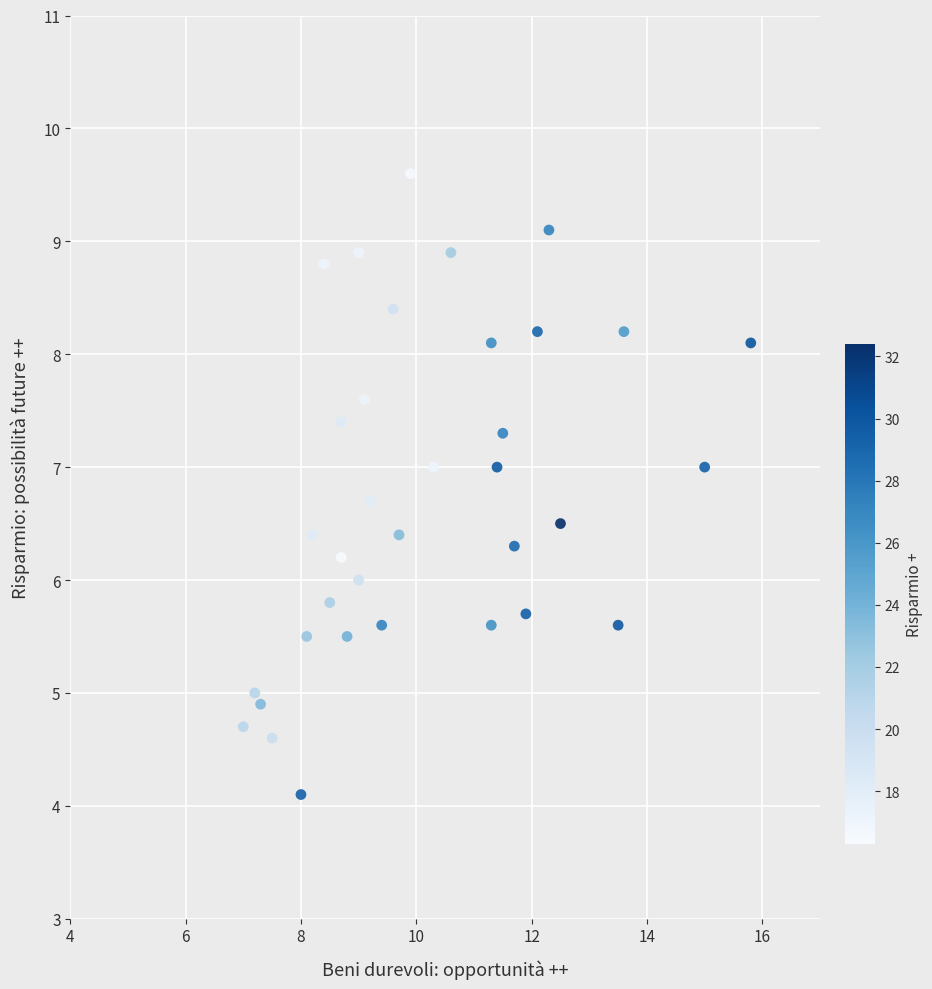

What is the range of Y values (max minus min)?

5.5